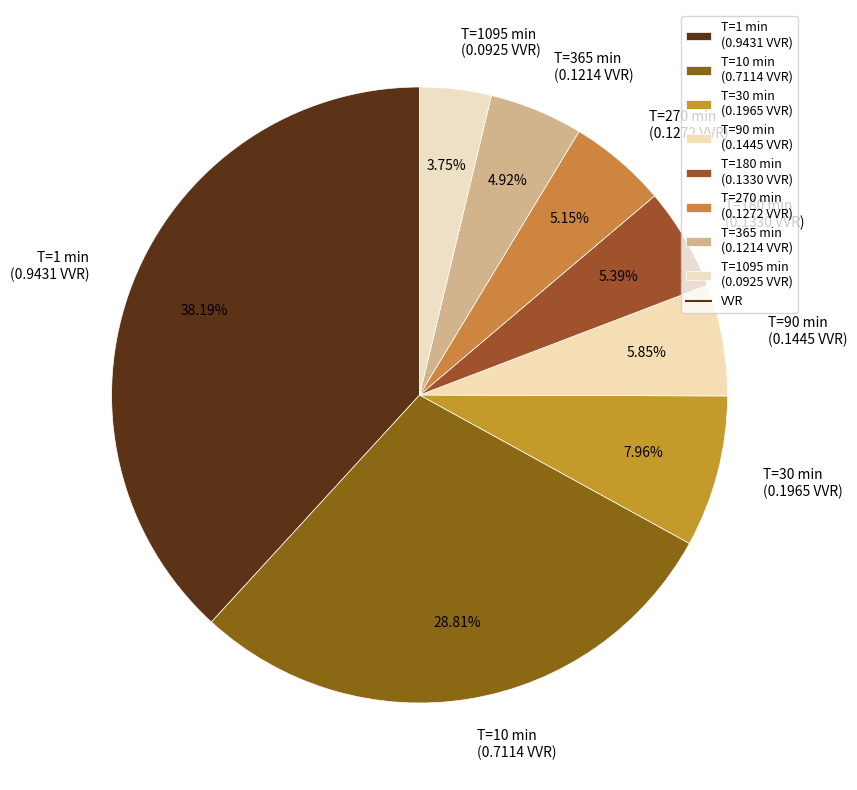

Is there any slice that represents more than half of the pie?

No